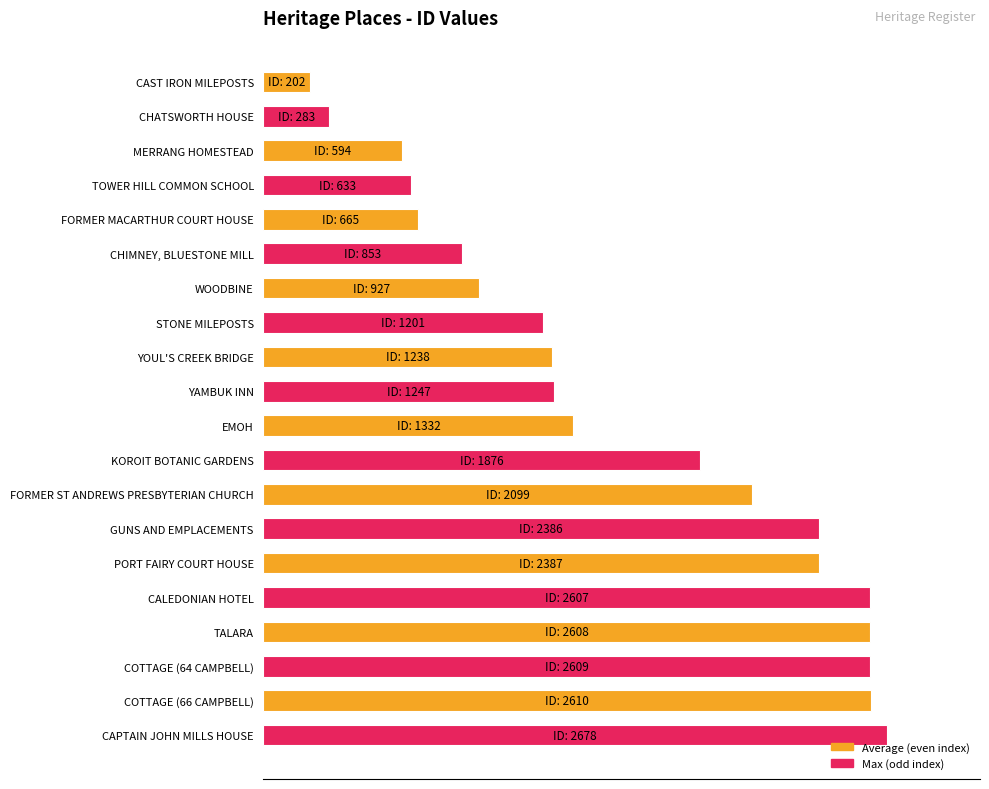

What is the smallest value displayed?

7.5